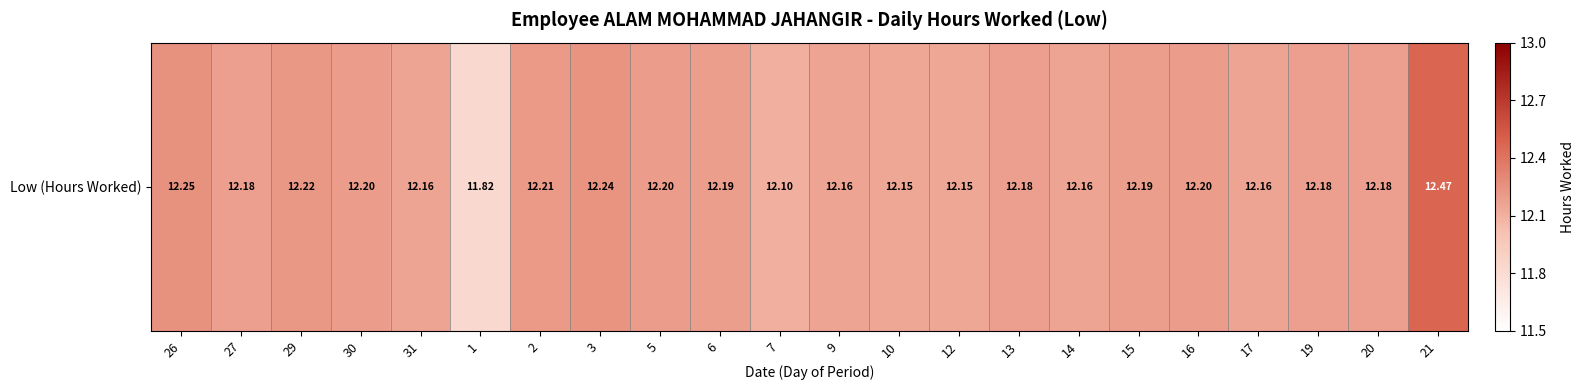

How many distinct data groups are displayed?

1